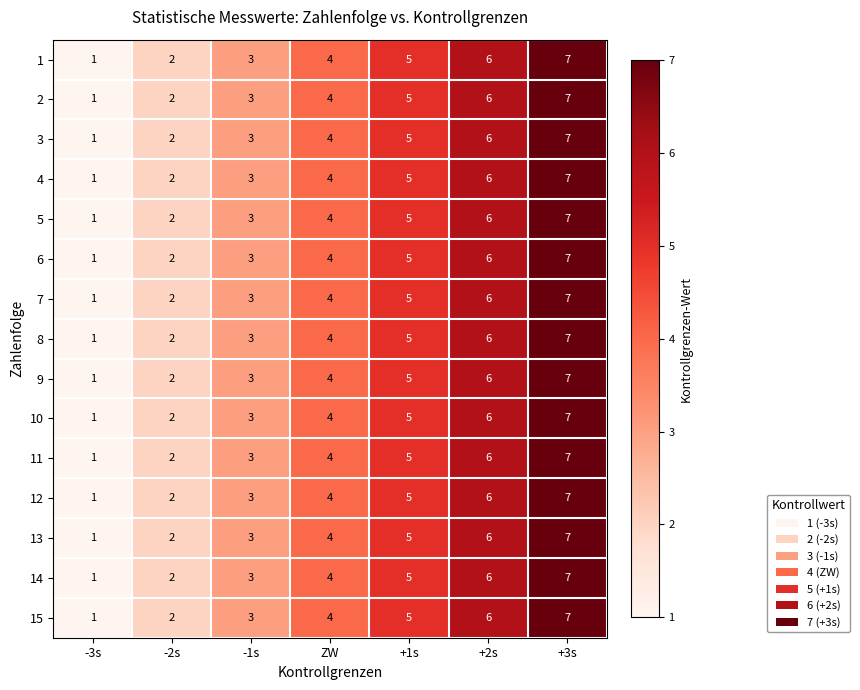

What is the approximate value of 14 at ZW?

4